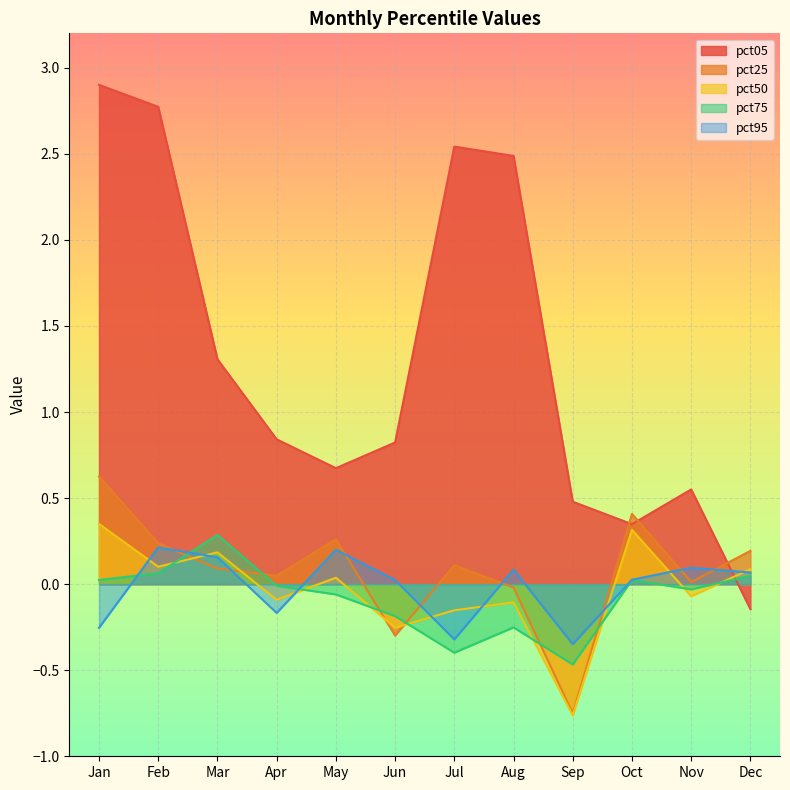

Reading right to left, list all the values displayed in this chart.

pct05: -0.1	0.6	0.3	0.5	2.5	2.5	0.8	0.7	0.8	1.3	2.8	2.9
pct25: 0.2	0.0	0.4	-0.8	-0.0	0.1	-0.3	0.3	0.0	0.1	0.2	0.6
pct50: 0.1	-0.1	0.3	-0.8	-0.1	-0.2	-0.3	0.0	-0.1	0.2	0.1	0.3
pct75: 0.0	-0.0	0.0	-0.5	-0.3	-0.4	-0.2	-0.1	-0.0	0.3	0.1	0.0
pct95: 0.1	0.1	0.0	-0.3	0.1	-0.3	0.0	0.2	-0.2	0.2	0.2	-0.3